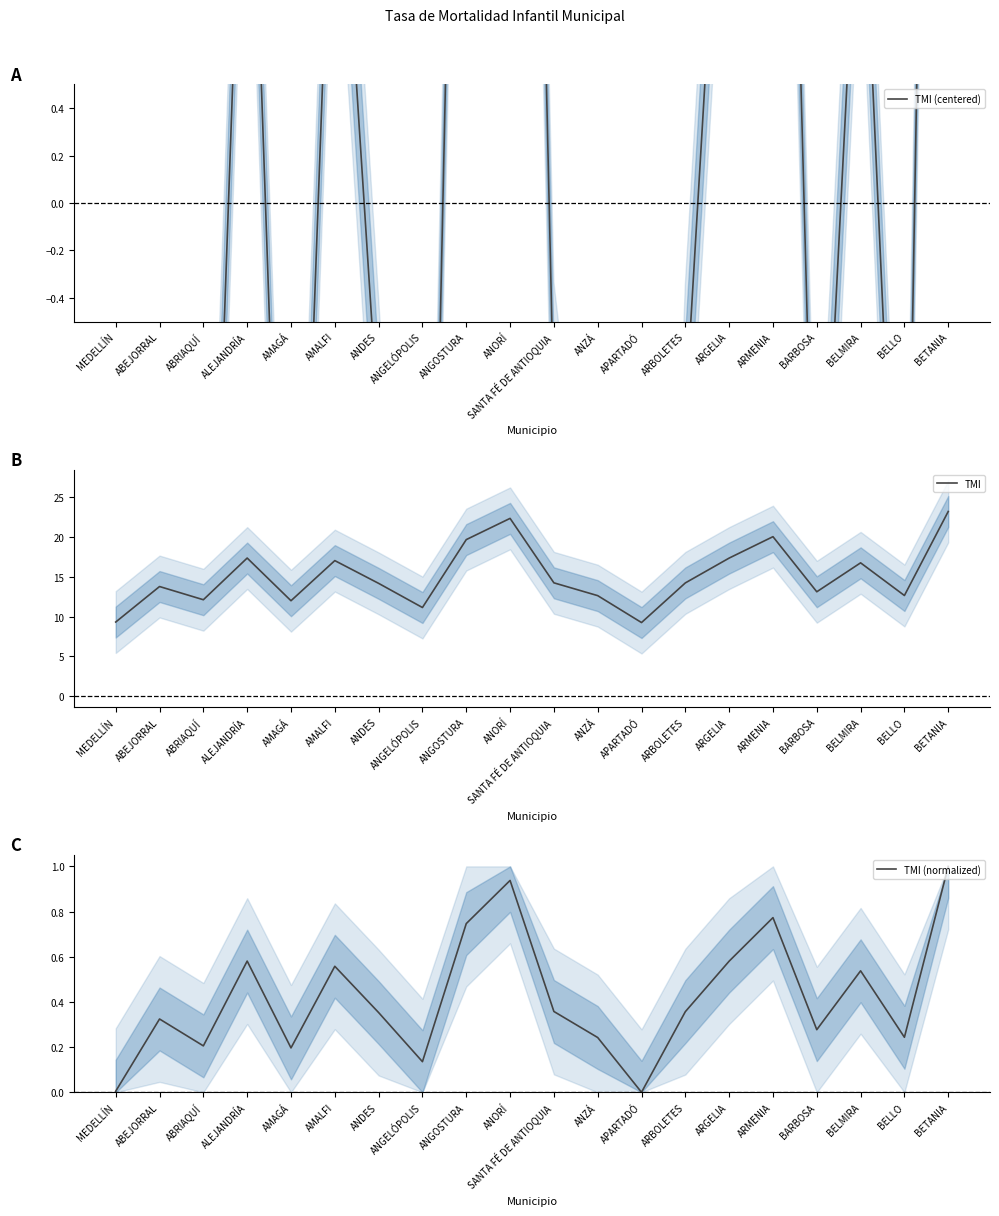

Does the chart display data point markers on the line(s)?

No